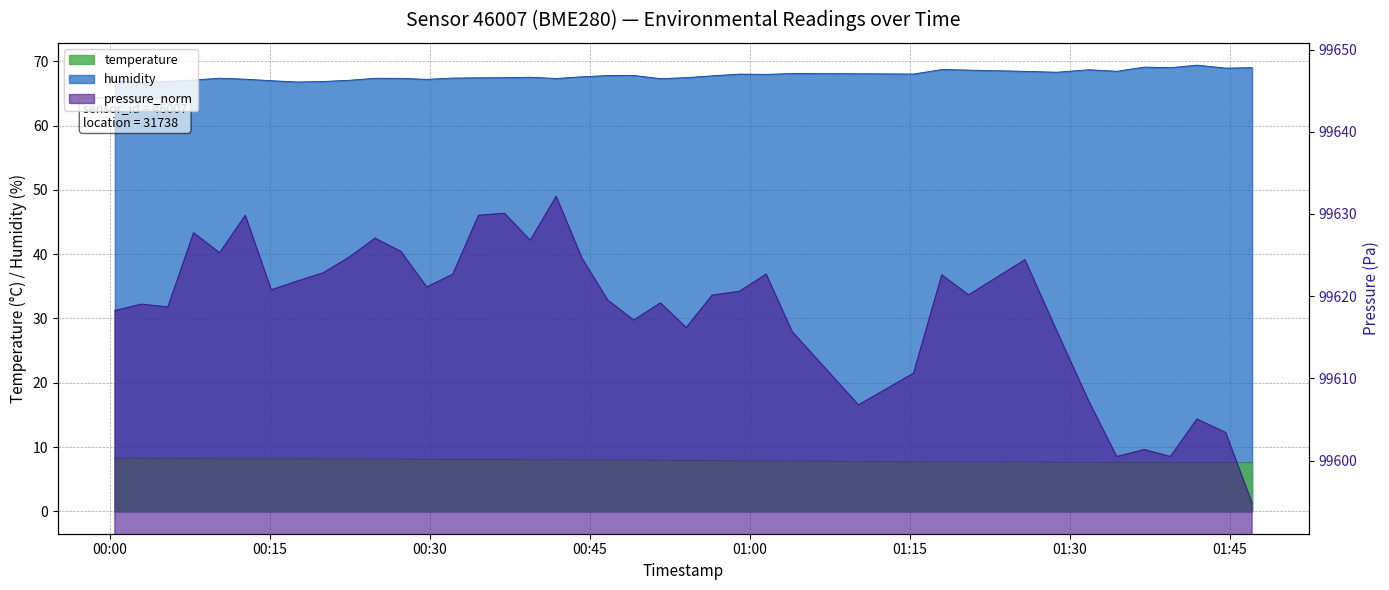

Reading left to right, list all the values displayed in this chart.

temperature: 2023-04-10T00:00:30=8.2	2023-04-10T00:02:59=8.2	2023-04-10T00:05:28=8.2	2023-04-10T00:07:53=8.2	2023-04-10T00:10:19=8.2	2023-04-10T00:12:44=8.2	2023-04-10T00:15:10=8.2	2023-04-10T00:17:36=8.2	2023-04-10T00:20:01=8.2	2023-04-10T00:22:28=8.2	2023-04-10T00:24:53=8.1	2023-04-10T00:27:19=8.1	2023-04-10T00:29:44=8.1	2023-04-10T00:32:10=8.1	2023-04-10T00:34:35=8.1	2023-04-10T00:37:01=8.1	2023-04-10T00:39:26=8.0	2023-04-10T00:41:52=8.0	2023-04-10T00:44:17=8.0	2023-04-10T00:46:42=8.0	2023-04-10T00:49:08=8.0	2023-04-10T00:51:38=8.0	2023-04-10T00:54:03=7.9	2023-04-10T00:56:29=7.9	2023-04-10T00:59:02=7.9	2023-04-10T01:01:33=7.8	2023-04-10T01:03:59=7.8	2023-04-10T01:10:12=7.8	2023-04-10T01:15:21=7.7	2023-04-10T01:18:00=7.7	2023-04-10T01:20:31=7.7	2023-04-10T01:25:48=7.7	2023-04-10T01:28:46=7.7	2023-04-10T01:31:46=7.6	2023-04-10T01:34:24=7.6	2023-04-10T01:36:59=7.6	2023-04-10T01:39:26=7.6	2023-04-10T01:41:55=7.6	2023-04-10T01:44:37=7.6	2023-04-10T01:47:05=7.6
humidity: 2023-04-10T00:00:30=67.0	2023-04-10T00:02:59=66.6	2023-04-10T00:05:28=66.9	2023-04-10T00:07:53=67.1	2023-04-10T00:10:19=67.4	2023-04-10T00:12:44=67.2	2023-04-10T00:15:10=67.0	2023-04-10T00:17:36=66.8	2023-04-10T00:20:01=66.8	2023-04-10T00:22:28=67.0	2023-04-10T00:24:53=67.3	2023-04-10T00:27:19=67.3	2023-04-10T00:29:44=67.2	2023-04-10T00:32:10=67.4	2023-04-10T00:34:35=67.4	2023-04-10T00:37:01=67.4	2023-04-10T00:39:26=67.5	2023-04-10T00:41:52=67.3	2023-04-10T00:44:17=67.6	2023-04-10T00:46:42=67.8	2023-04-10T00:49:08=67.8	2023-04-10T00:51:38=67.3	2023-04-10T00:54:03=67.5	2023-04-10T00:56:29=67.7	2023-04-10T00:59:02=68.0	2023-04-10T01:01:33=68.0	2023-04-10T01:03:59=68.1	2023-04-10T01:10:12=68.0	2023-04-10T01:15:21=68.0	2023-04-10T01:18:00=68.7	2023-04-10T01:20:31=68.6	2023-04-10T01:25:48=68.4	2023-04-10T01:28:46=68.3	2023-04-10T01:31:46=68.7	2023-04-10T01:34:24=68.4	2023-04-10T01:36:59=69.1	2023-04-10T01:39:26=69.0	2023-04-10T01:41:55=69.4	2023-04-10T01:44:37=68.9	2023-04-10T01:47:05=69.0
pressure_norm: 2023-04-10T00:00:30=99618.2	2023-04-10T00:02:59=99619.0	2023-04-10T00:05:28=99618.7	2023-04-10T00:07:53=99627.7	2023-04-10T00:10:19=99625.3	2023-04-10T00:12:44=99629.8	2023-04-10T00:15:10=99620.8	2023-04-10T00:17:36=99621.8	2023-04-10T00:20:01=99622.8	2023-04-10T00:22:28=99624.8	2023-04-10T00:24:53=99627.1	2023-04-10T00:27:19=99625.4	2023-04-10T00:29:44=99621.1	2023-04-10T00:32:10=99622.7	2023-04-10T00:34:35=99629.8	2023-04-10T00:37:01=99630.1	2023-04-10T00:39:26=99626.8	2023-04-10T00:41:52=99632.2	2023-04-10T00:44:17=99624.6	2023-04-10T00:46:42=99619.5	2023-04-10T00:49:08=99617.1	2023-04-10T00:51:38=99619.2	2023-04-10T00:54:03=99616.2	2023-04-10T00:56:29=99620.1	2023-04-10T00:59:02=99620.6	2023-04-10T01:01:33=99622.7	2023-04-10T01:03:59=99615.7	2023-04-10T01:10:12=99606.8	2023-04-10T01:15:21=99610.6	2023-04-10T01:18:00=99622.6	2023-04-10T01:20:31=99620.2	2023-04-10T01:25:48=99624.4	2023-04-10T01:28:46=99615.8	2023-04-10T01:31:46=99607.3	2023-04-10T01:34:24=99600.5	2023-04-10T01:36:59=99601.3	2023-04-10T01:39:26=99600.5	2023-04-10T01:41:55=99605.1	2023-04-10T01:44:37=99603.4	2023-04-10T01:47:05=99594.8